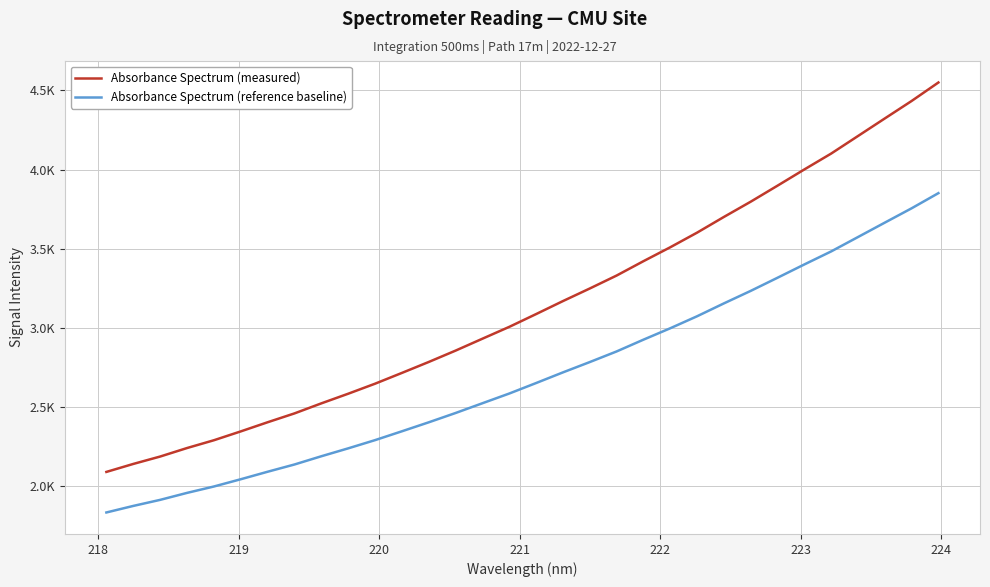

List the series in order of their overall mean, lowest first.

Absorbance Spectrum (reference baseline), Absorbance Spectrum (measured)